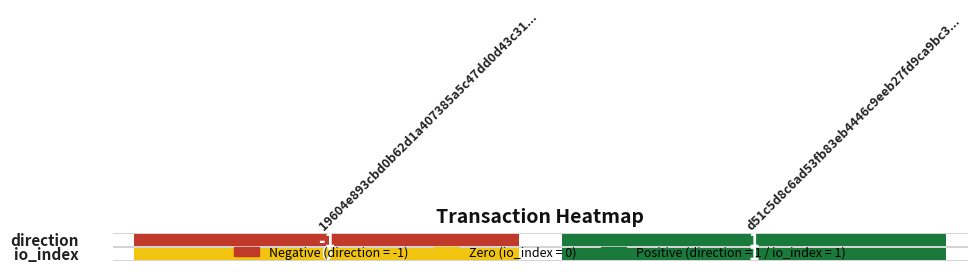

What is the sum of the 19604e893cbd0b62d1a407385a5c47dd0d43c31 values at 1 and 0?

-1